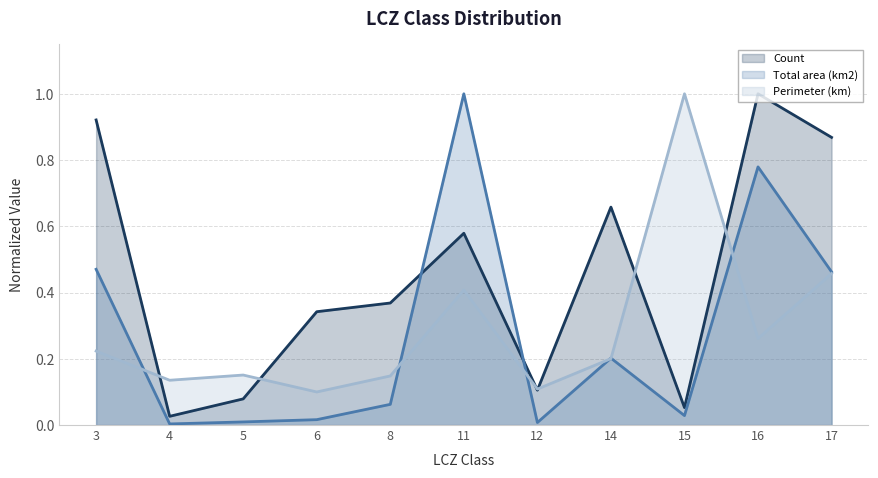

What is the average value of the Count series?

0.5